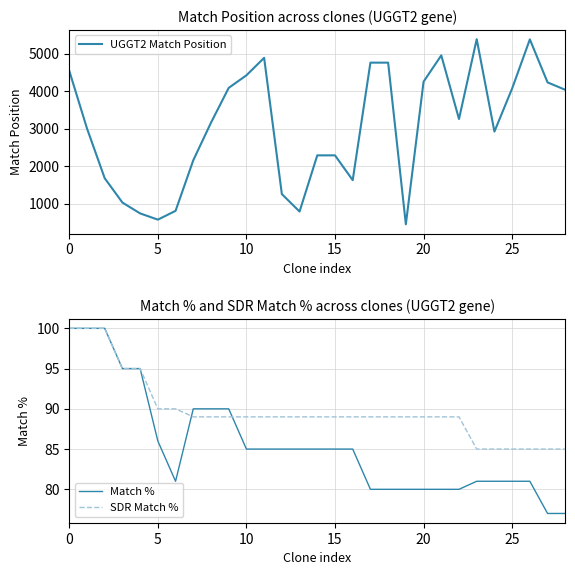

What is the sum of the UGGT2 Match Position values at 23 and 9?

9471